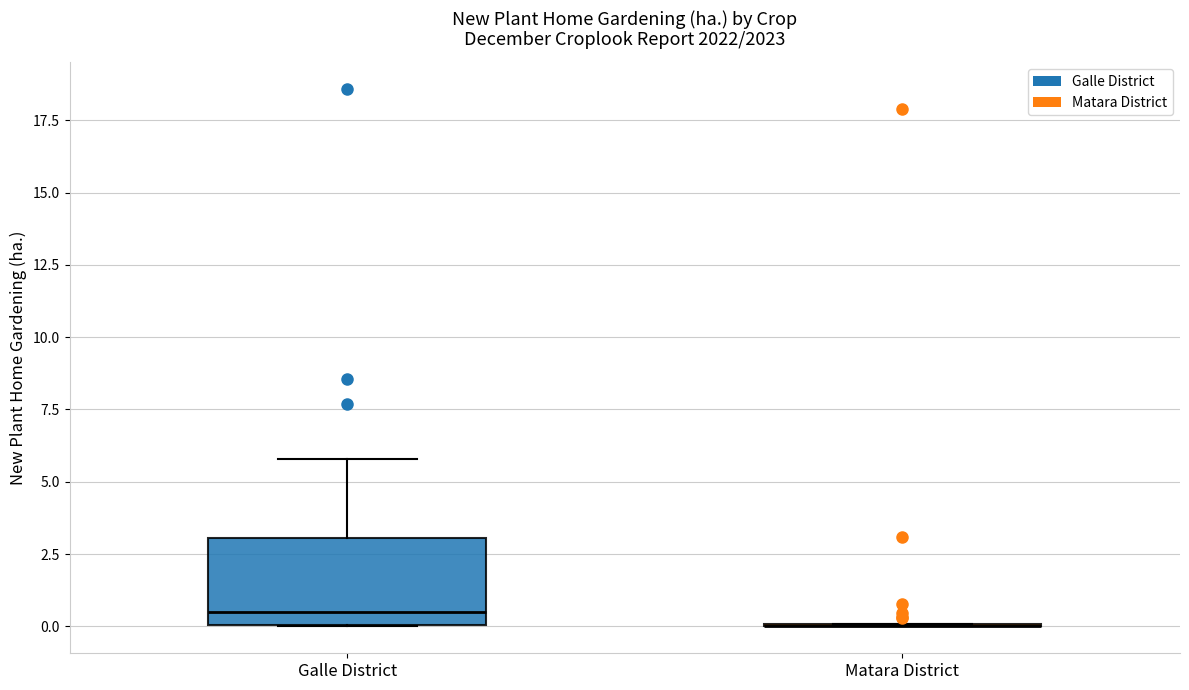

Reading left to right, transcribe this box plot: for each box, give where its median line is, the range the box spans, and where its two whiskers end, as read against the y-axis. The values are not printed on the chart, so give them approximately, as read against the axis.

Galle District: median 0.5, box 0.0 to 3.0, whiskers 0.0 to 6.0
Matara District: box collapsed to a line at 0.0, whiskers 0.0 to 0.0